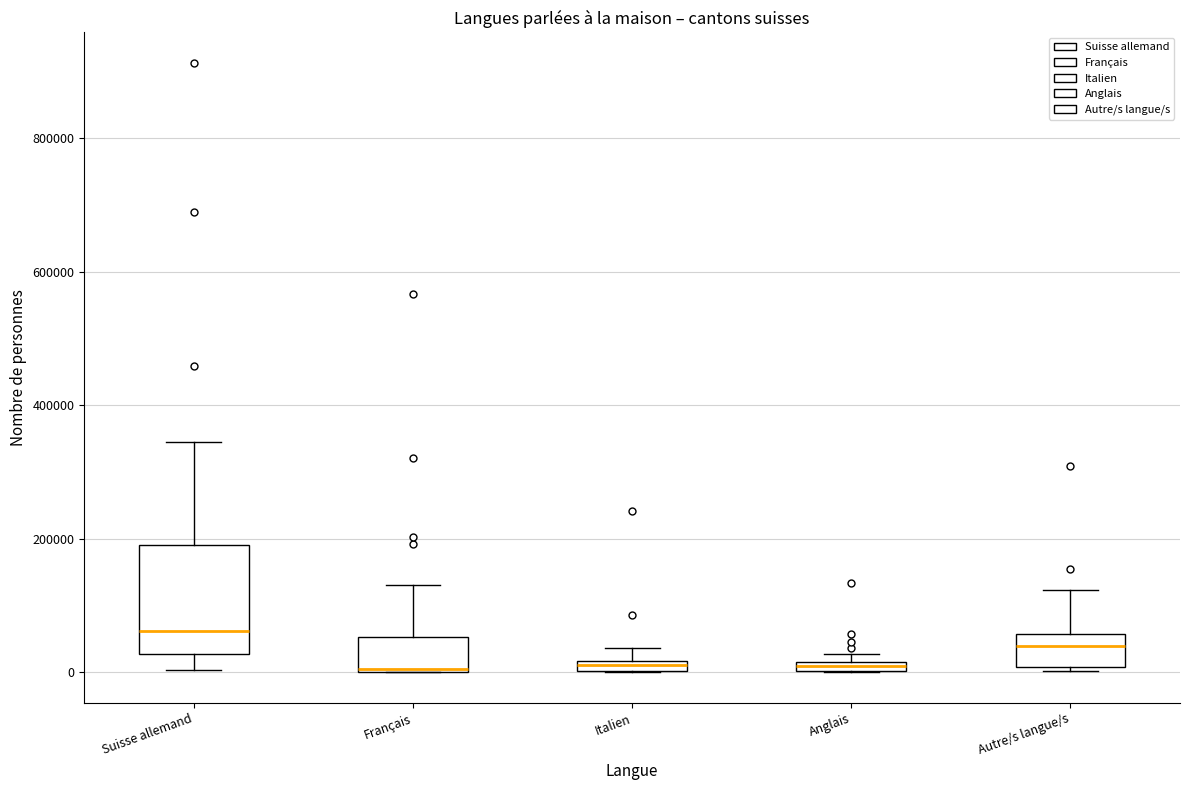

Which box has the highest median line?

Suisse allemand